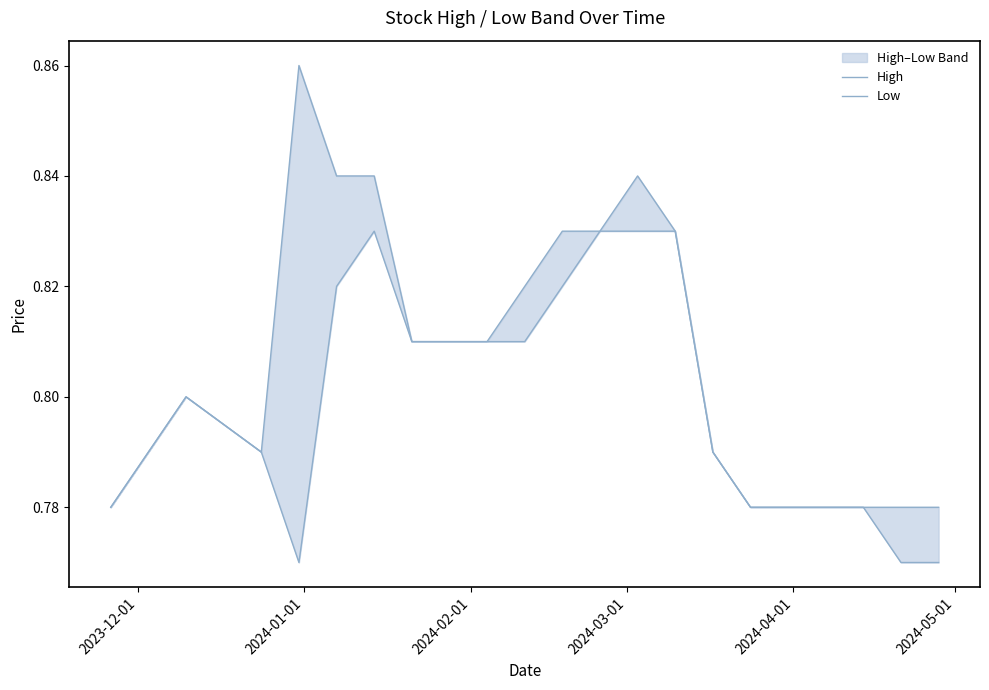

What is the difference between the maximum and minimum values in the High series?

0.1